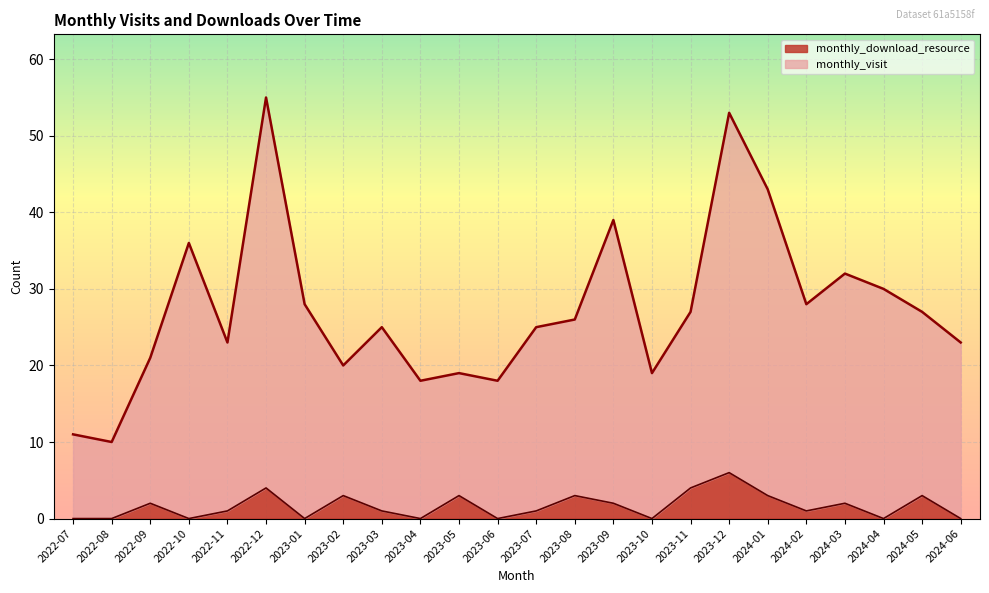

Does the chart display data point markers on the line(s)?

No